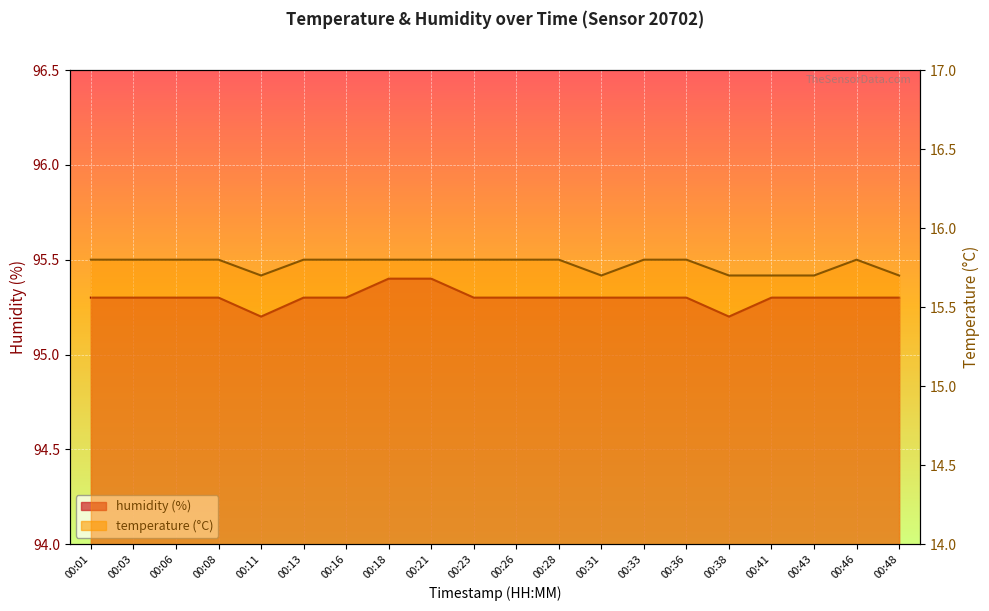

Reading right to left, list all the values displayed in this chart.

temperature: 00:48=15.7	00:46=15.8	00:43=15.7	00:41=15.7	00:38=15.7	00:36=15.8	00:33=15.8	00:31=15.7	00:28=15.8	00:26=15.8	00:23=15.8	00:21=15.8	00:18=15.8	00:16=15.8	00:13=15.8	00:11=15.7	00:08=15.8	00:06=15.8	00:03=15.8	00:01=15.8
humidity: 00:48=95.3	00:46=95.3	00:43=95.3	00:41=95.3	00:38=95.2	00:36=95.3	00:33=95.3	00:31=95.3	00:28=95.3	00:26=95.3	00:23=95.3	00:21=95.4	00:18=95.4	00:16=95.3	00:13=95.3	00:11=95.2	00:08=95.3	00:06=95.3	00:03=95.3	00:01=95.3